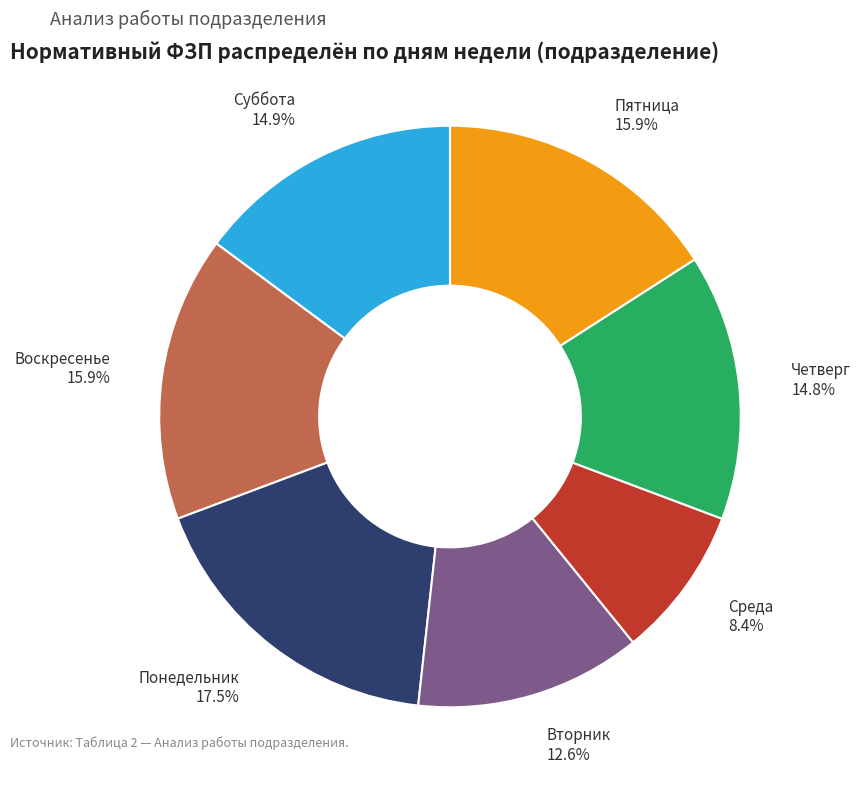

Count the number of slices in the pie.

7